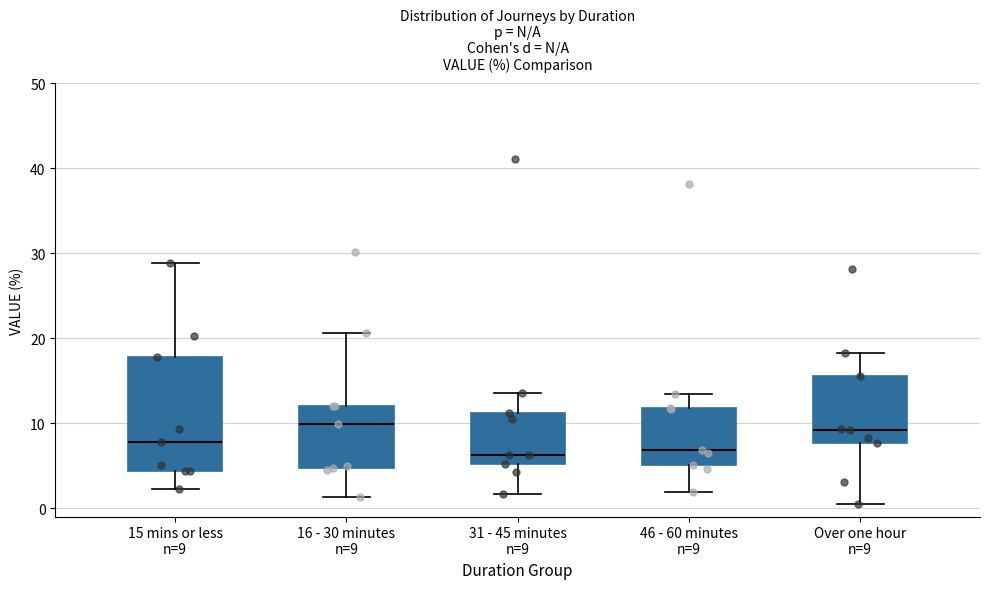

Where is the lower edge of the box for 15 mins or less n=9 on the y-axis? The values are not printed on the chart, so give them approximately, as read against the axis.

4